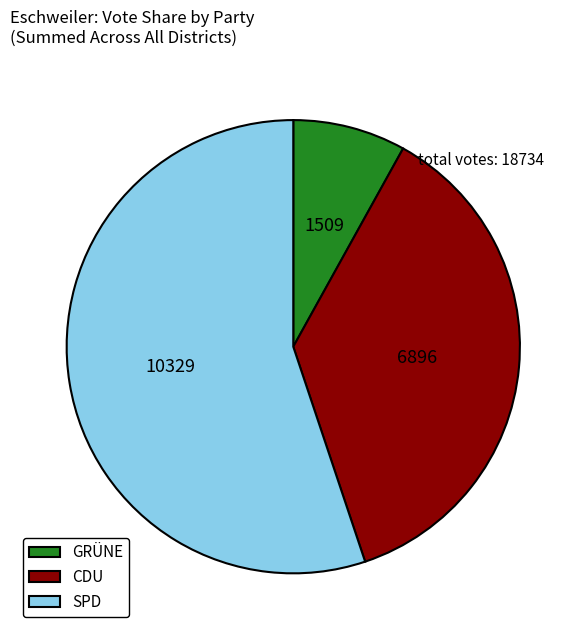

The CDU slice represents 29% of the pie. True or false?

False